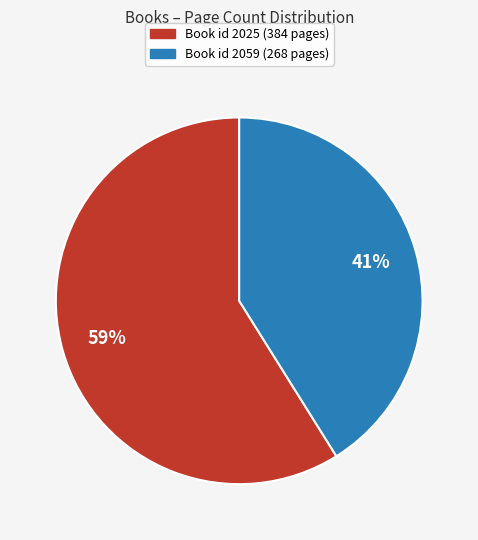

The Book id 2059 (268 pages) slice represents 41% of the pie. True or false?

True